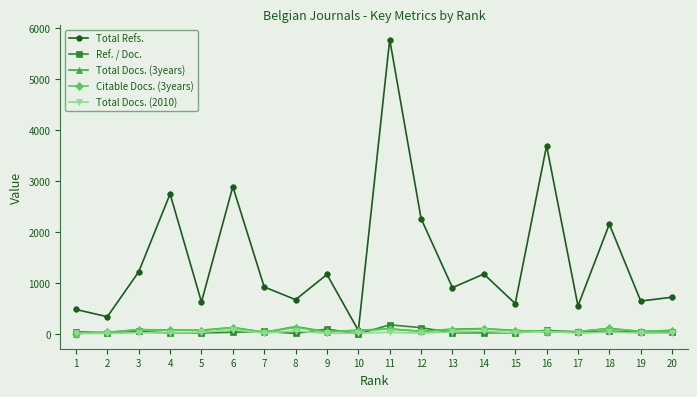

At which label does Total Refs. first exceed 923?

3